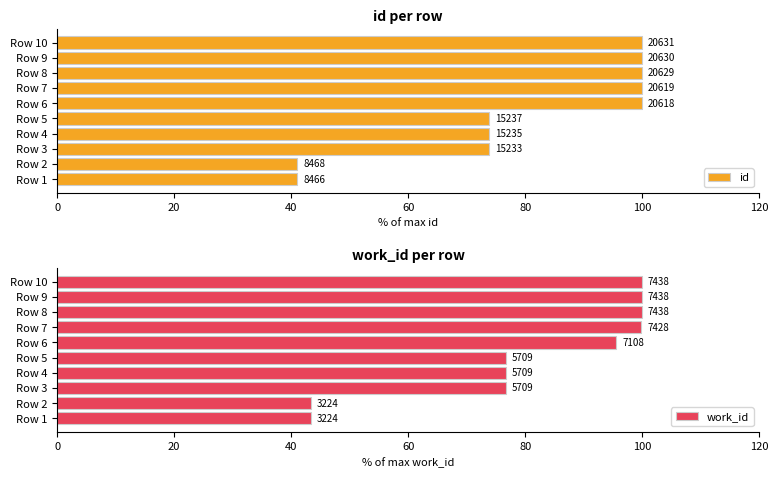

What is the label of the 2nd bar from the right?

8